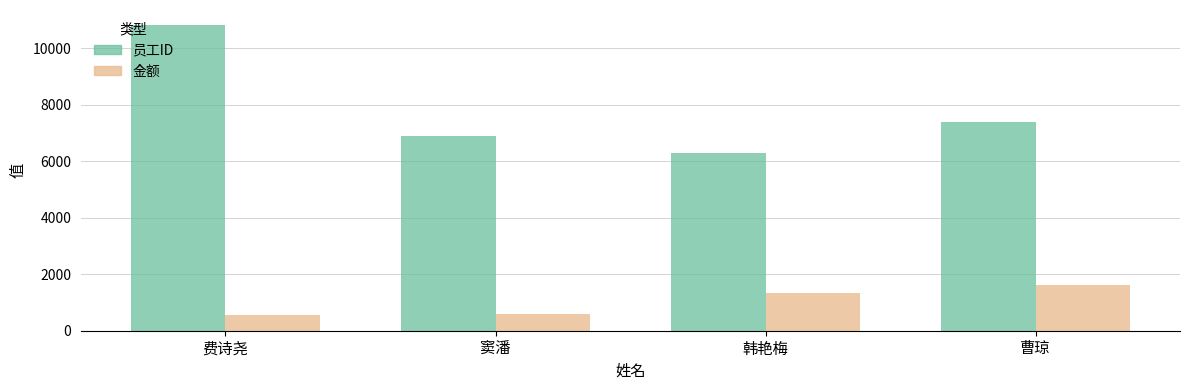

Rank the series at 窦潘 from highest to lowest value.

员工ID, 金额